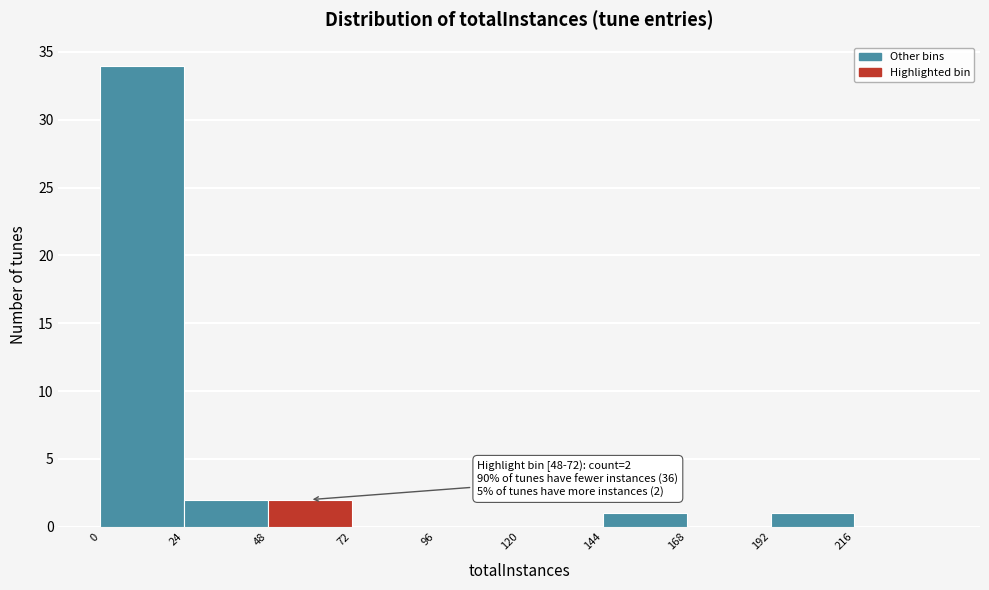

Over which range of the x-axis is the bar tallest?

0 to 24